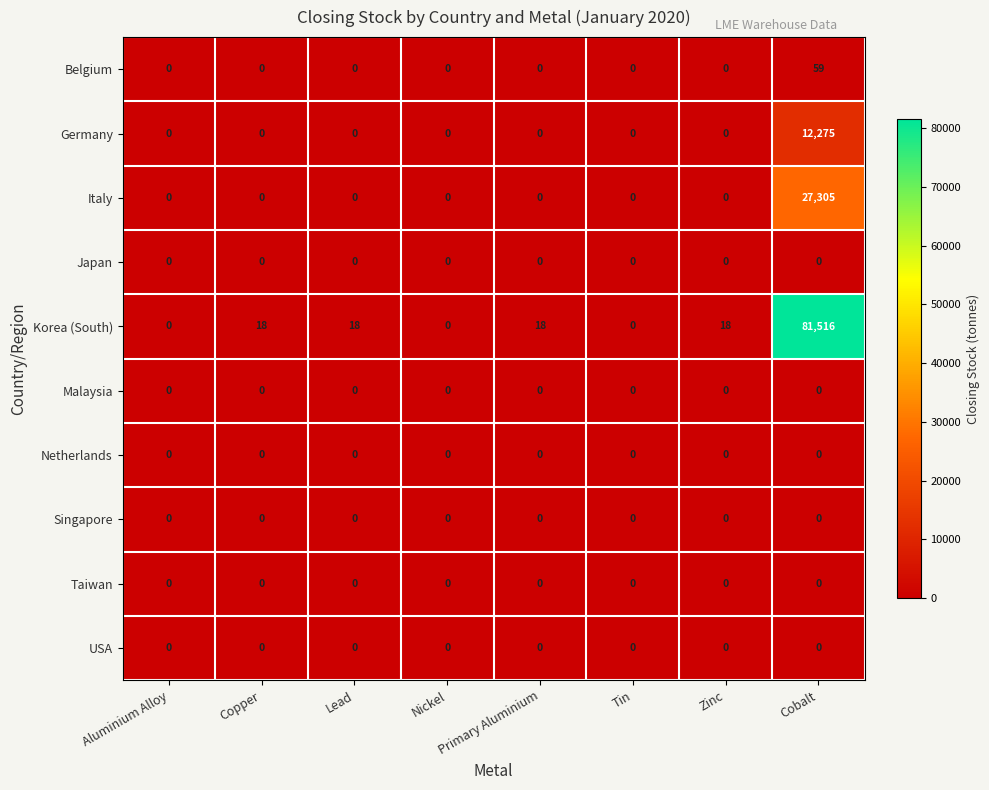

What is the greatest value displayed?

81516